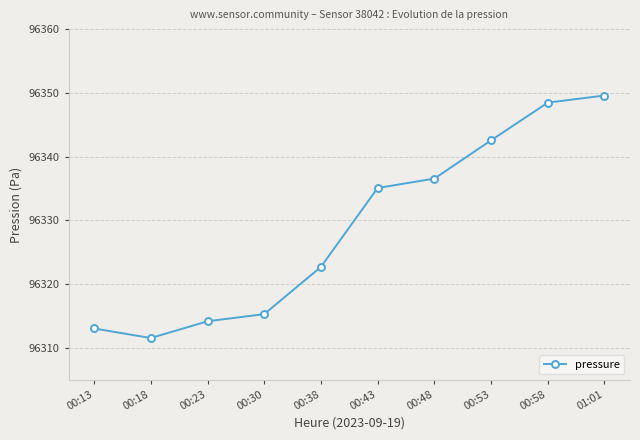

The chart shows a value of 42939.1 at 00:58. True or false?

False